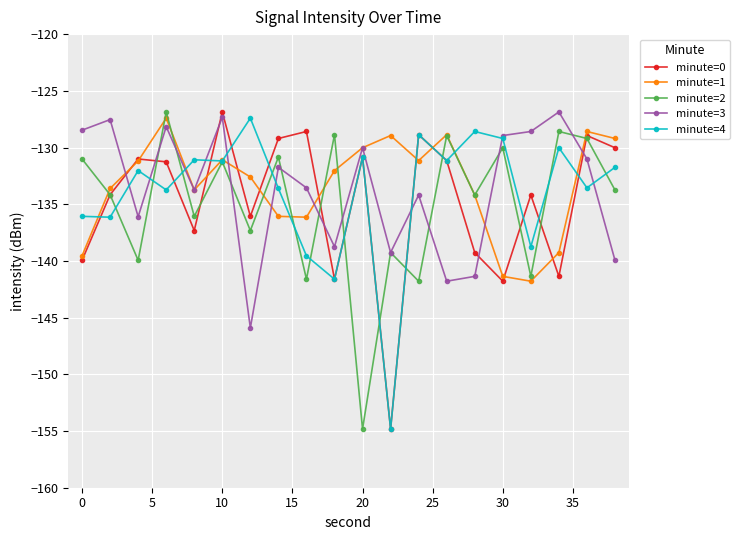

True or false: minute=2 and minute=4 cross at least once.

True